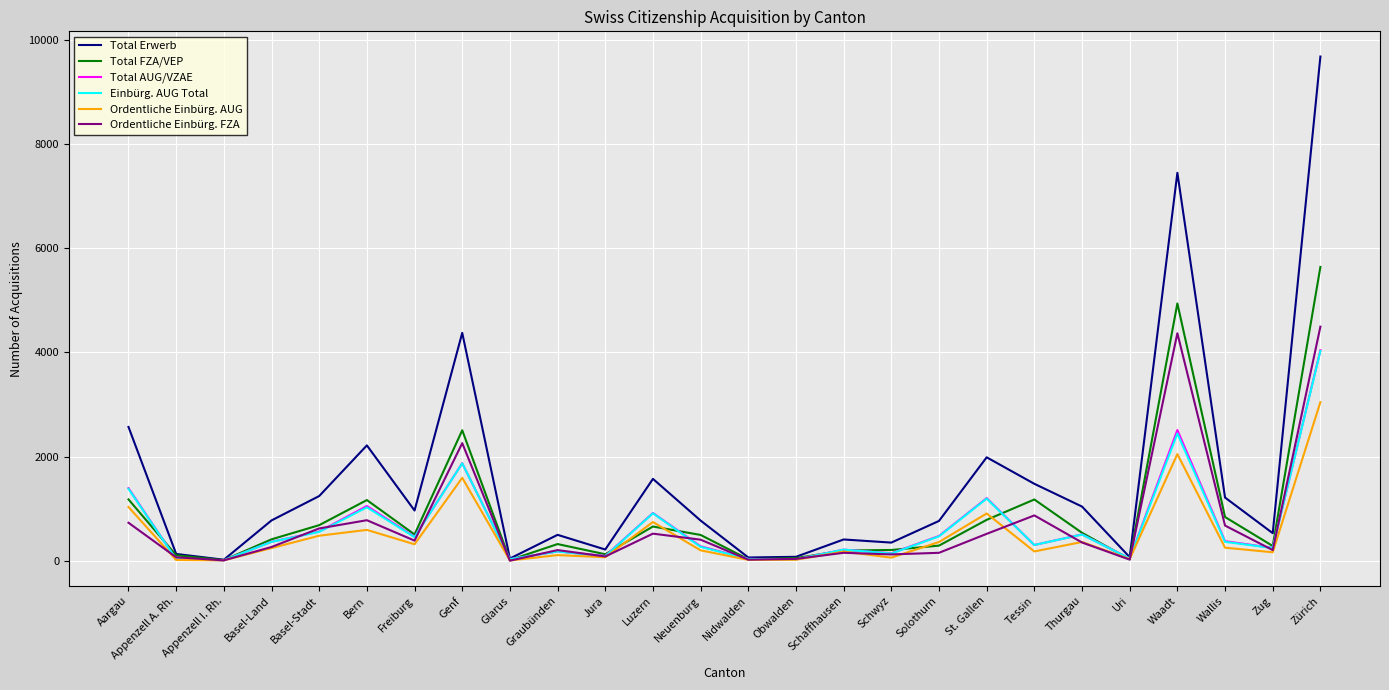

What is the approximate value of Ordentliche Einbürg. FZA at Thurgau?

349